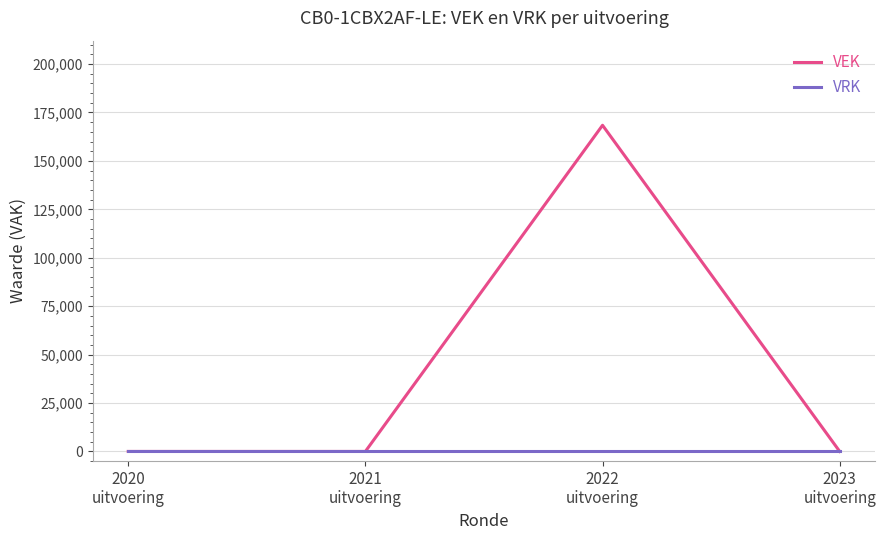

How many distinct data groups are displayed?

2